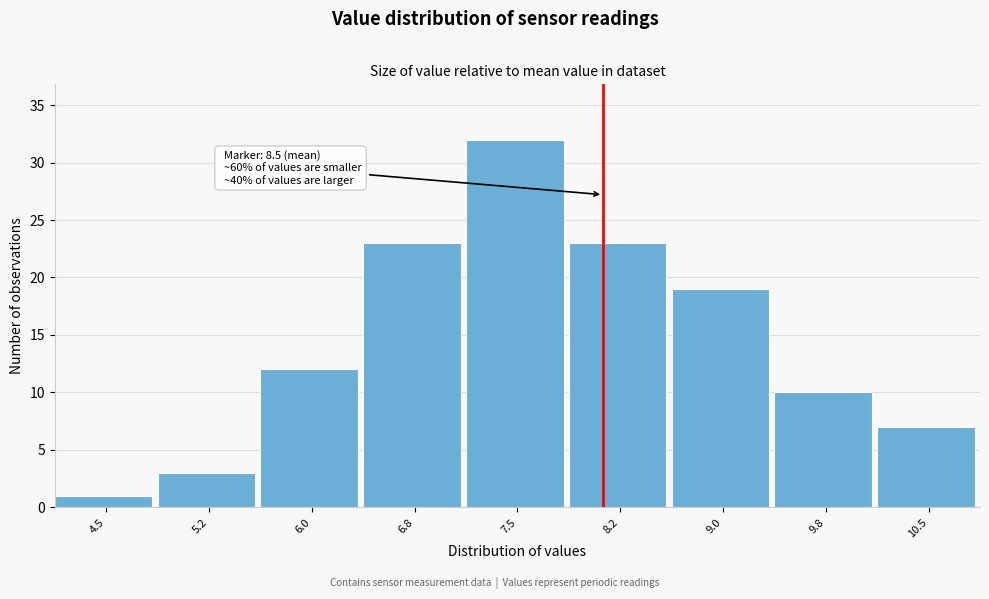

Reading left to right, what are all the values shown in this chart?

1	3	12	23	32	23	19	10	7